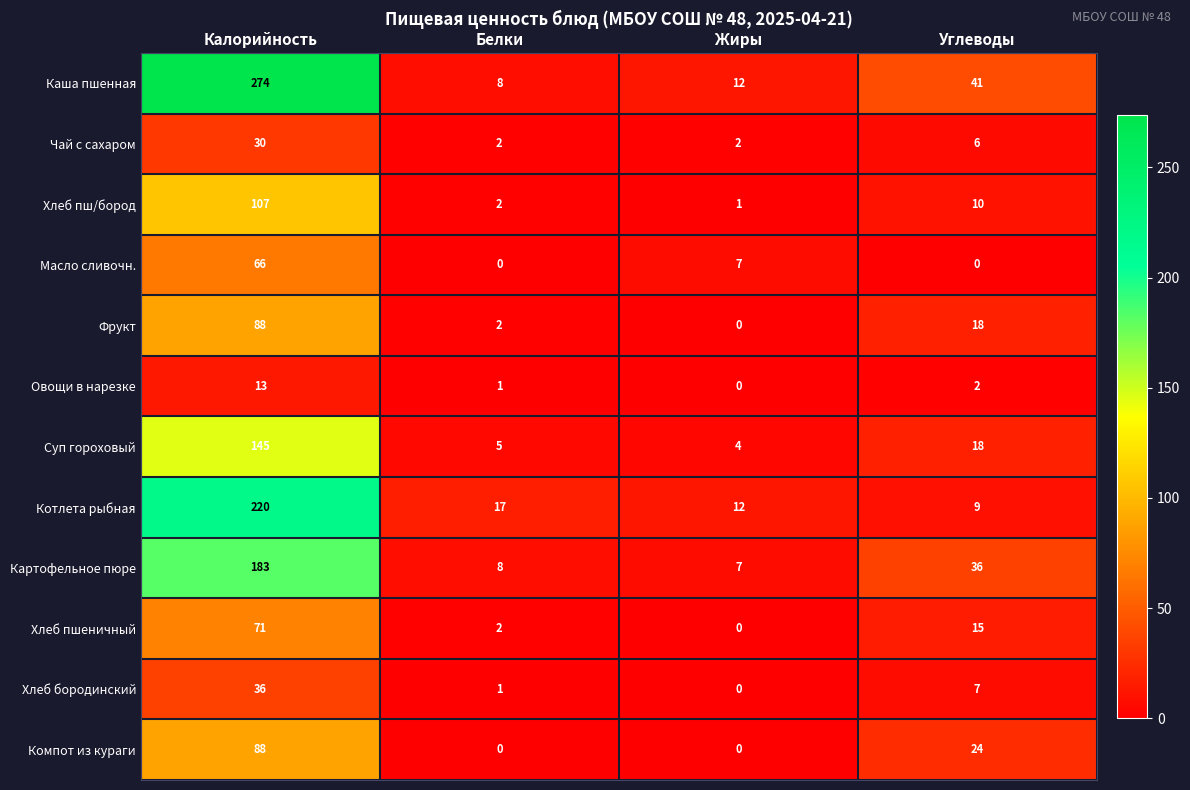

What is the difference between the Компот из кураги values at Калорийность and Жиры?

88